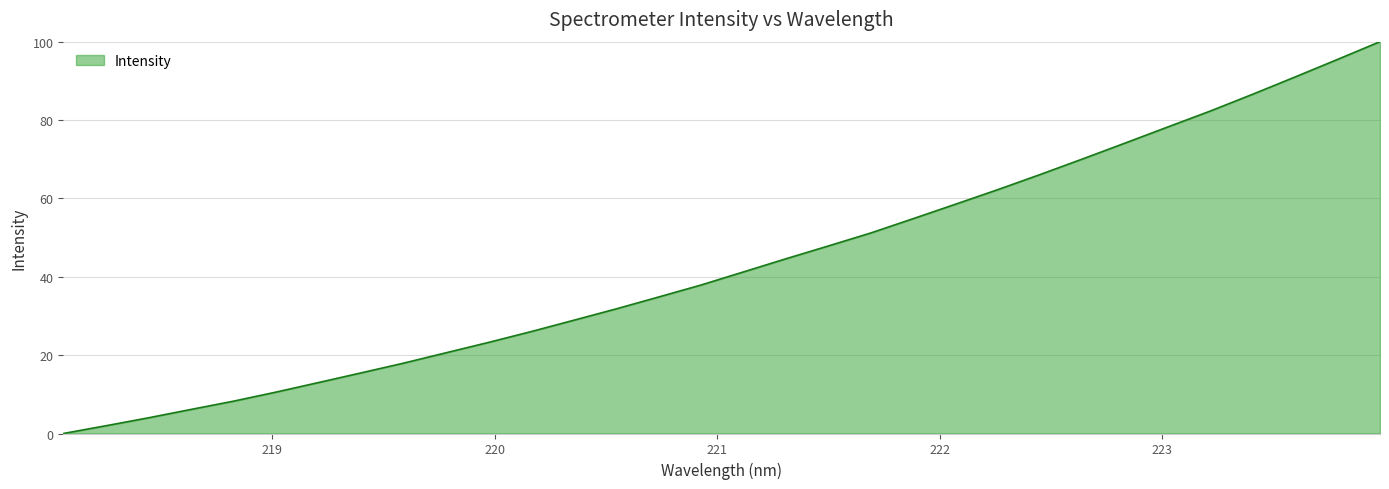

What is the greatest value displayed?

100.0